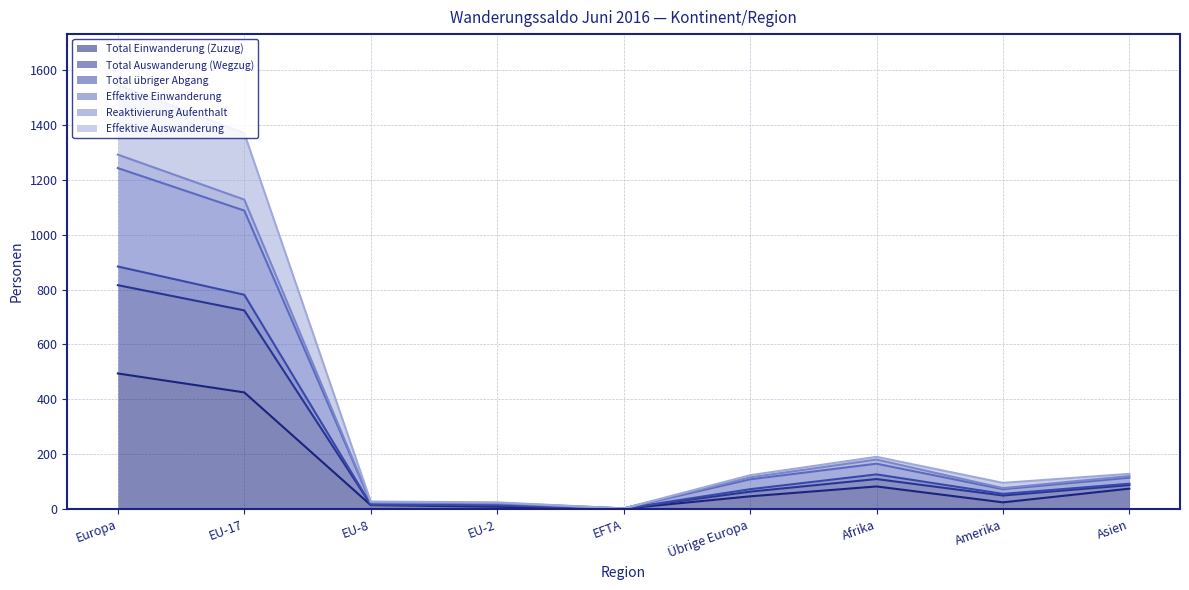

What are all the series names shown in the legend?

Total Einwanderung (Zuzug), Total Auswanderung (Wegzug), Total übriger Abgang, Effektive Einwanderung, Reaktivierung Aufenthalt, Effektive Auswanderung